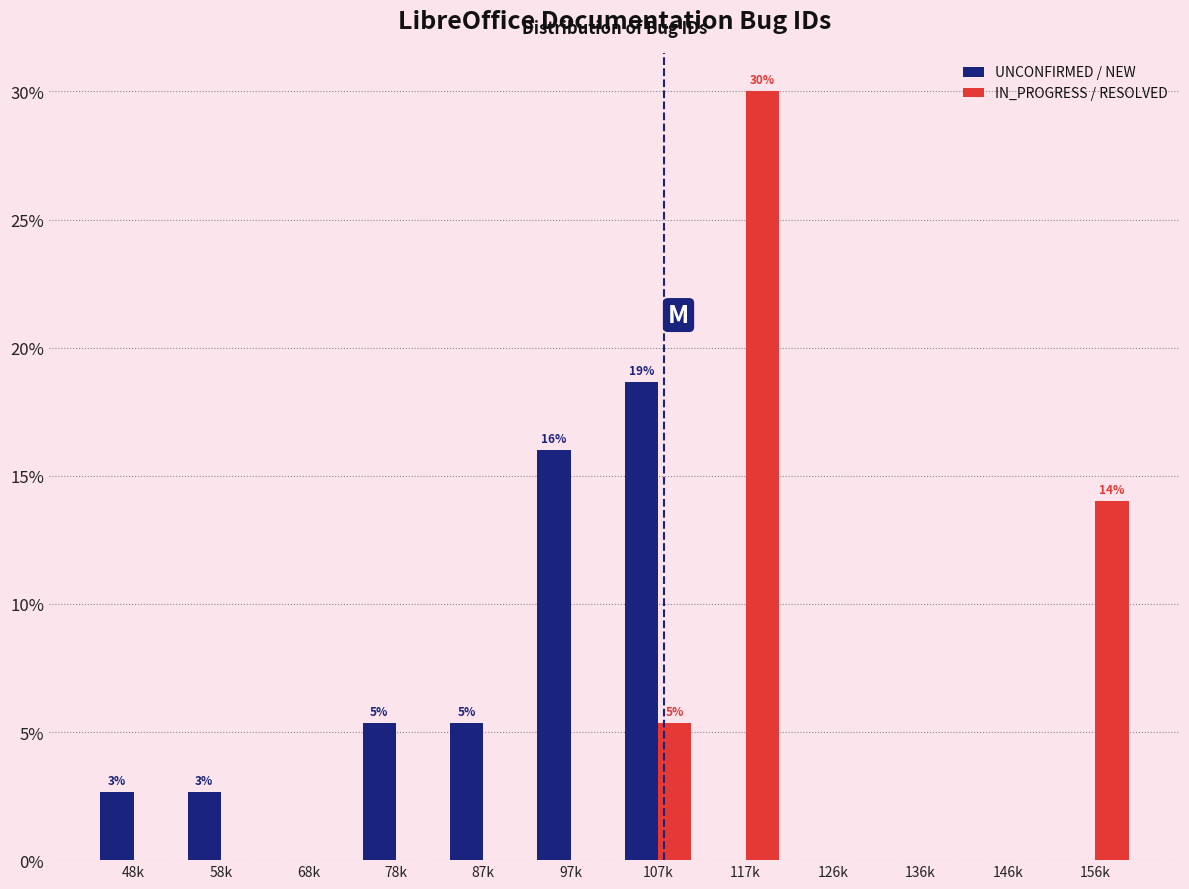

Are the bars grouped side by side (vs. stacked)?

Yes